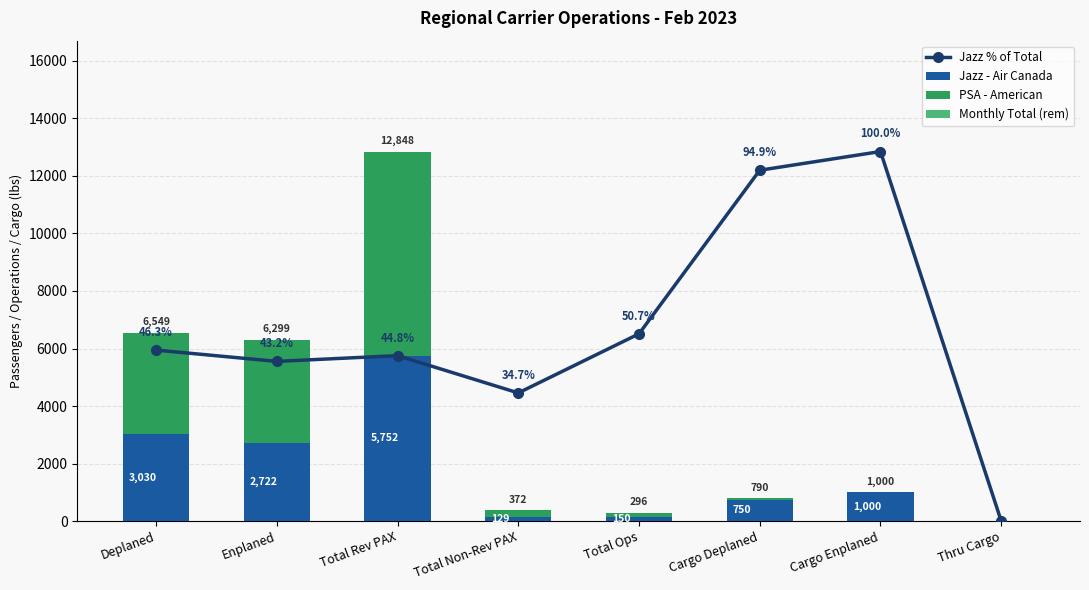

How many data points does each series have?

8